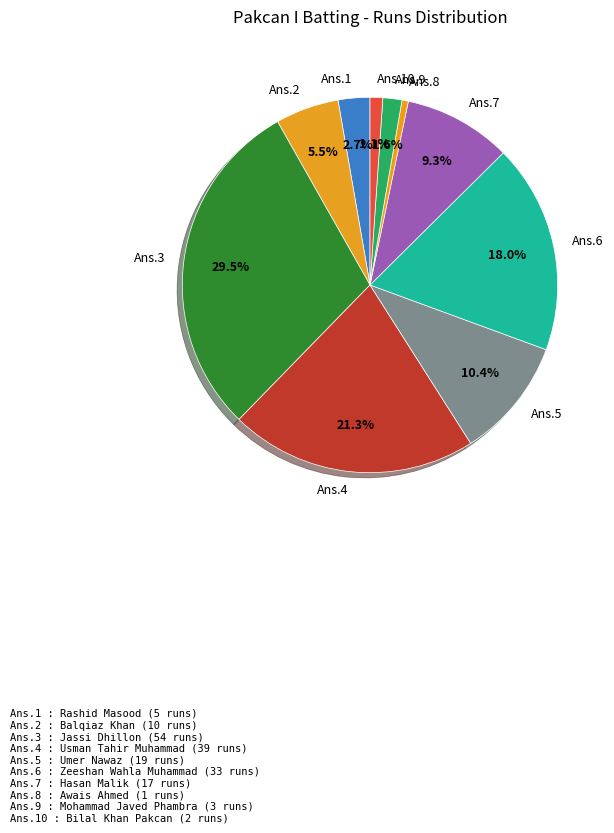

What is the ratio of the value at Ans.10 to the value at Ans.9?

0.7